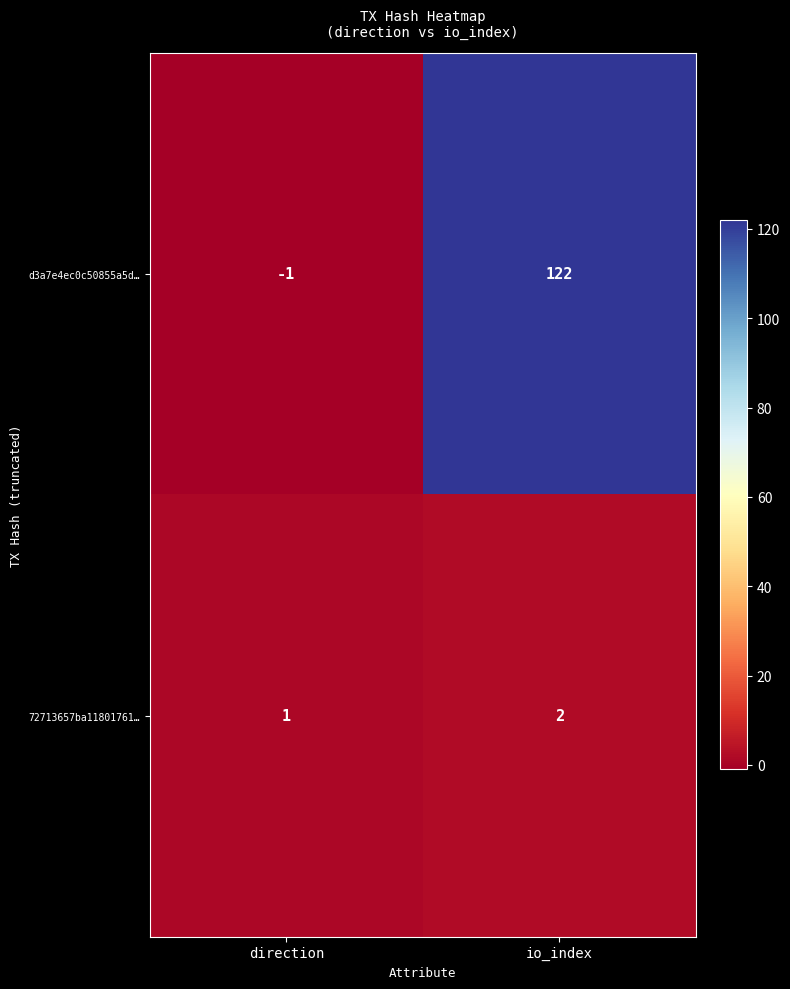

Rank the series by their maximum value, from highest to lowest.

d3a7e4ec0c50855a5d…, 72713657ba11801761…